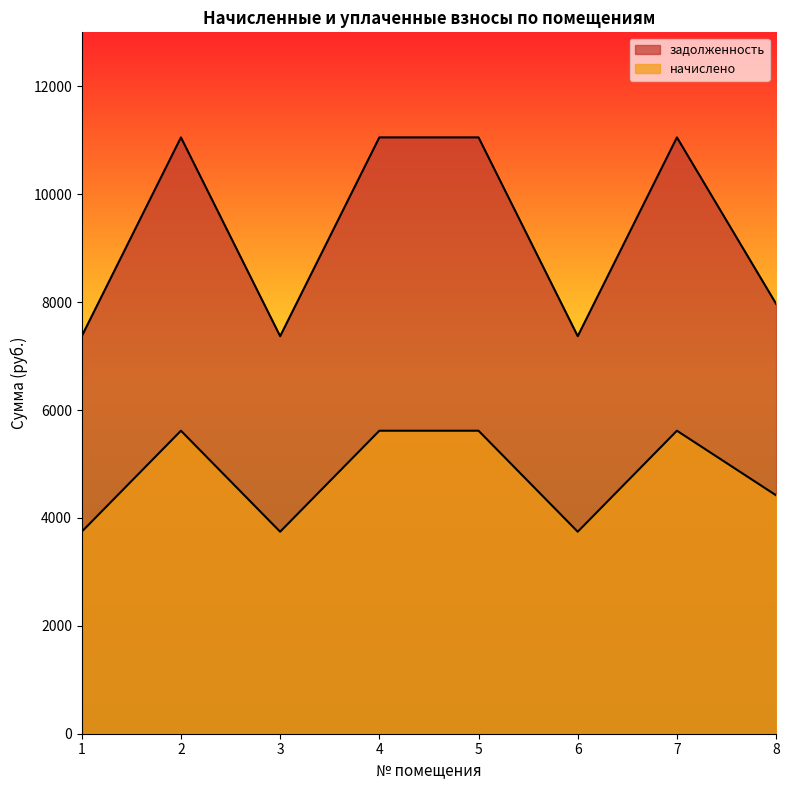

List the labels in order of начислено value, largest first.

2, 4, 5, 7, 8, 1, 3, 6